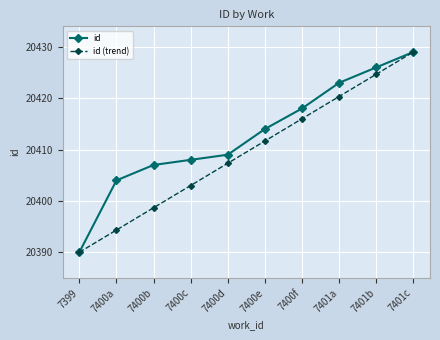

How many series are shown in this chart?

2